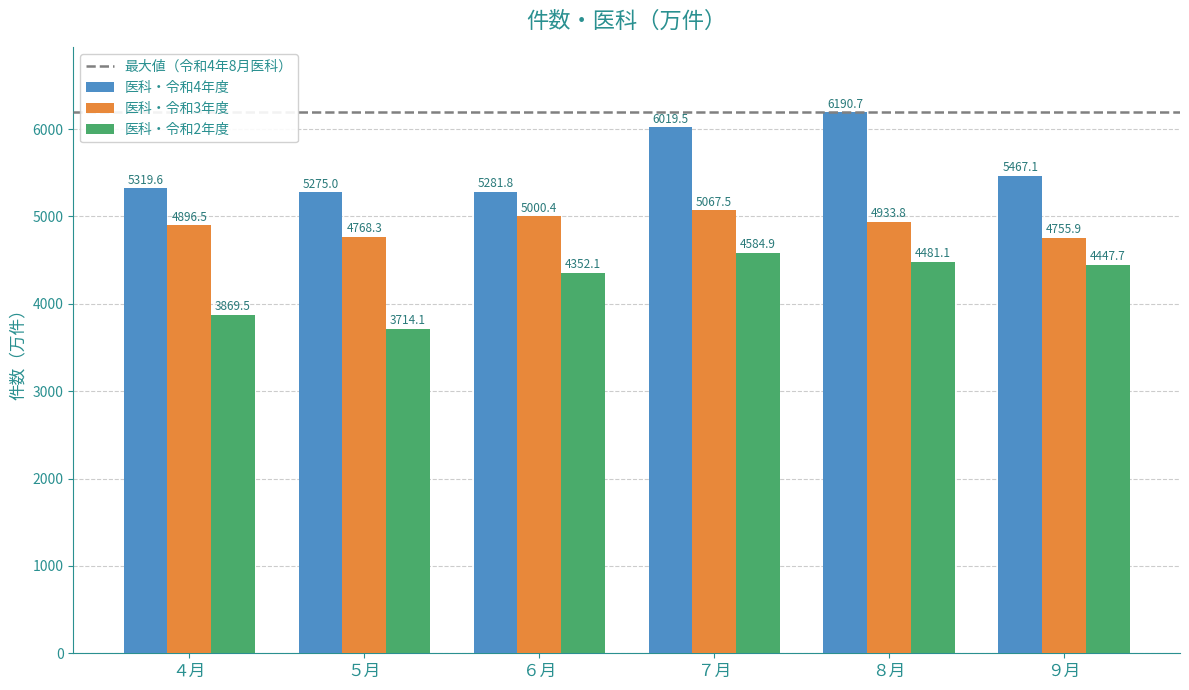

The 医科・令和3年度 series shows 3203.3 at ５月. True or false?

False